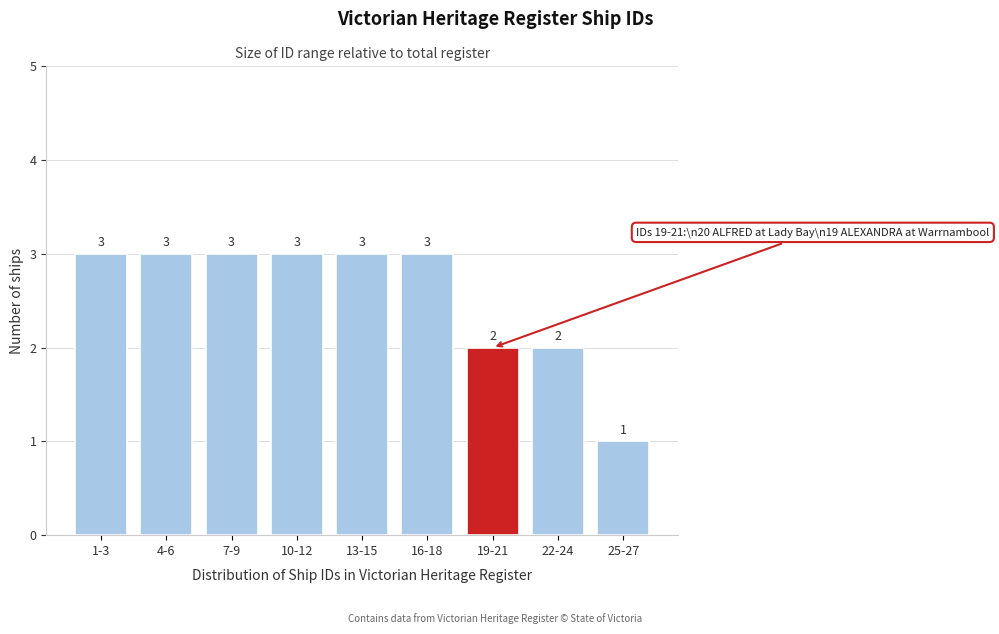

Reading right to left, transcribe all the data shown in this chart.

1	2	2	3	3	3	3	3	3